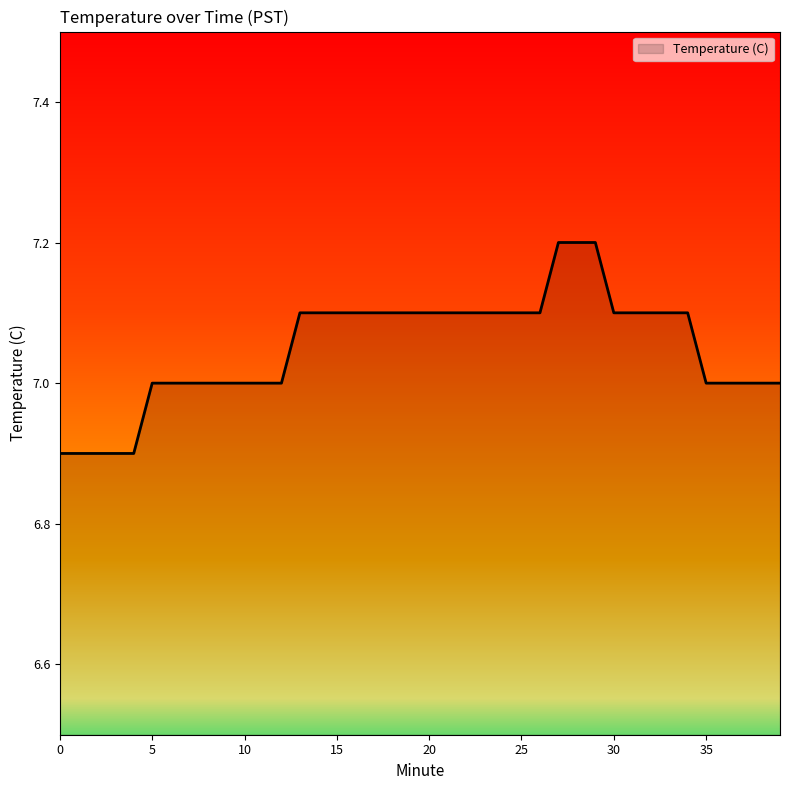

What is the maximum value shown in the chart?

7.2